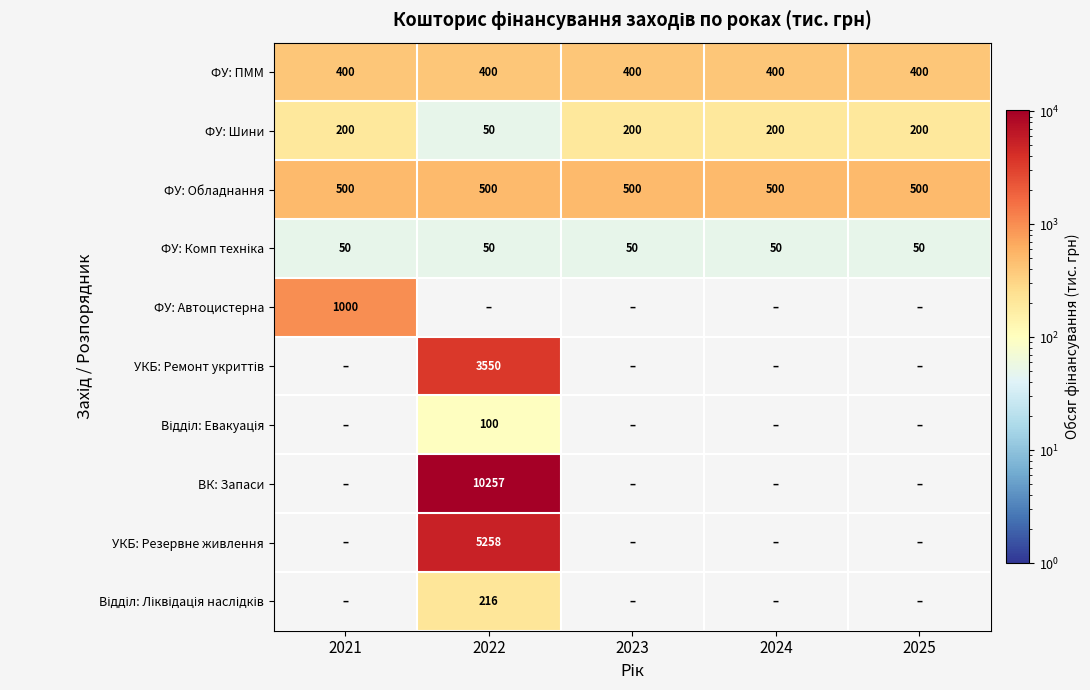

At which category does the chart reach its minimum across all series?

2022